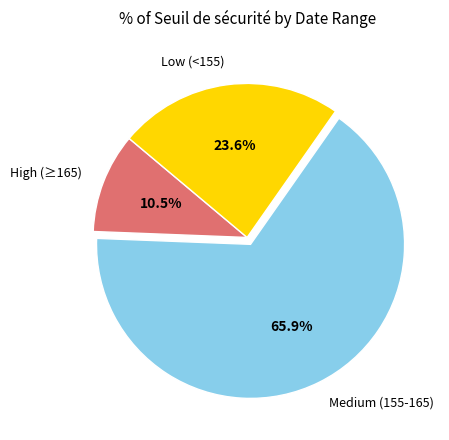

Is the sum of Medium (155-165) and Low (<155) greater than half?

Yes